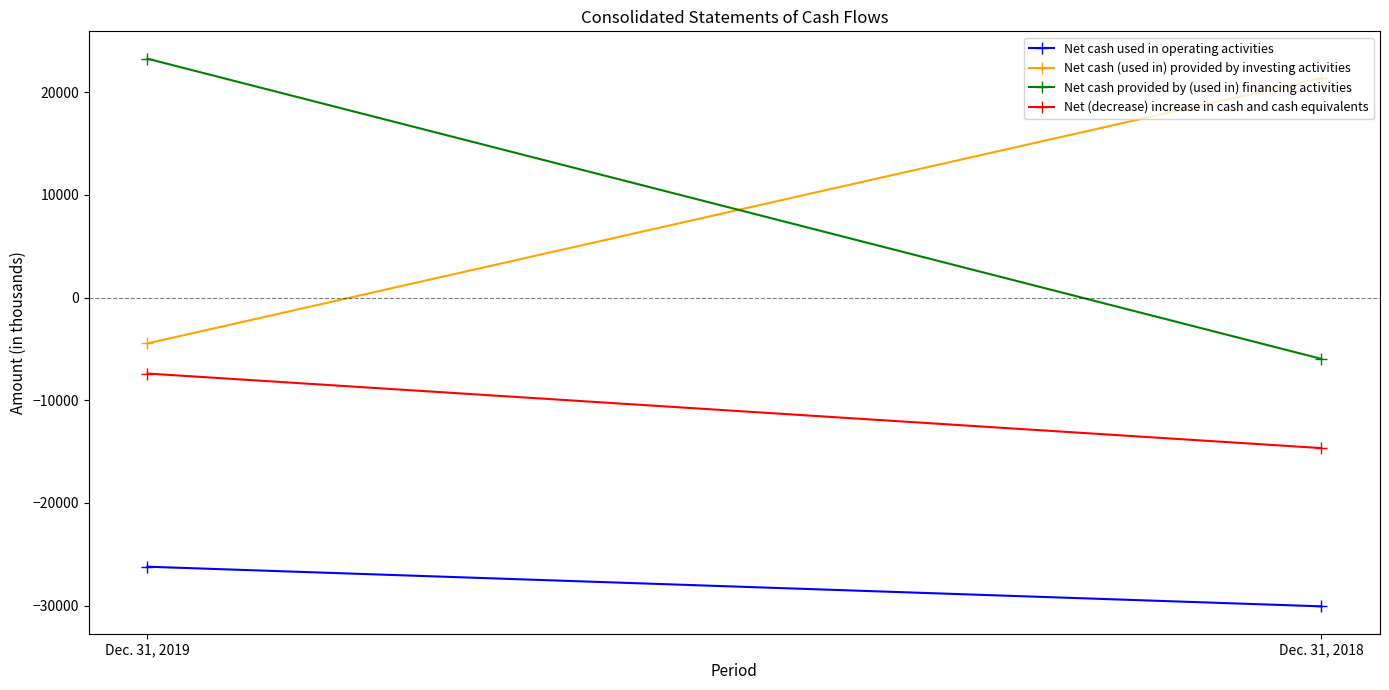

How many categories are shown in the chart?

2